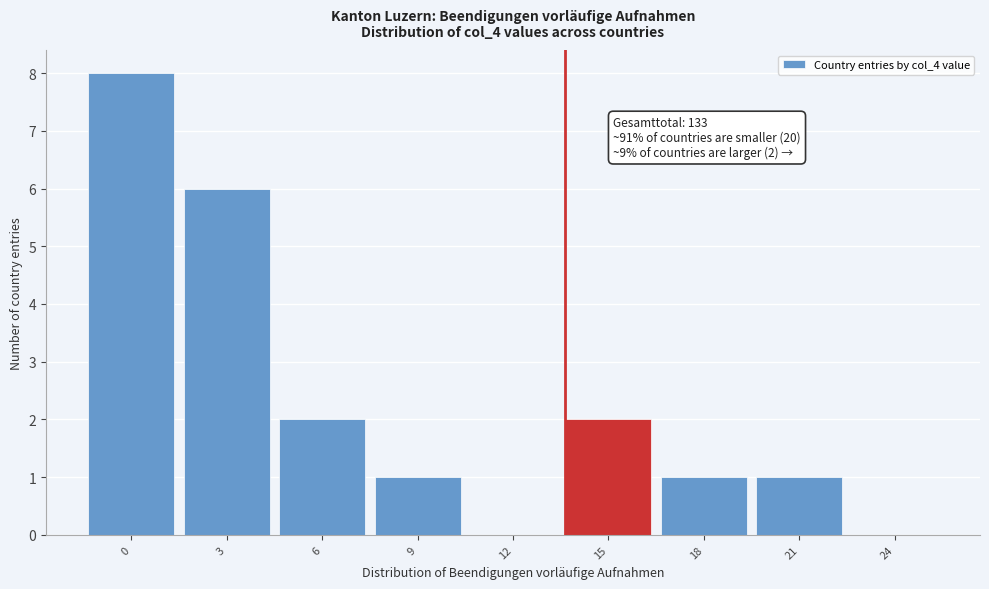

Reading left to right, transcribe all the data shown in this chart.

0=8	3=6	6=2	9=1	12=0	15=2	18=1	21=1	24=0